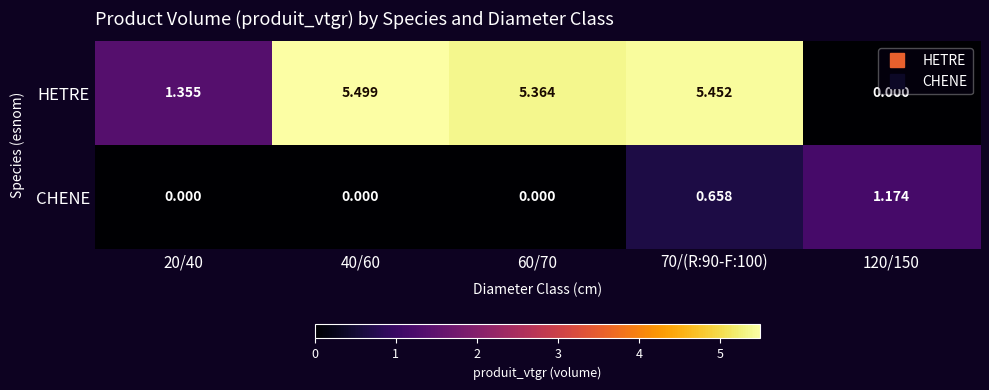

Between 70/(R:90-F:100) and 120/150, which series saw the biggest shift?

HETRE